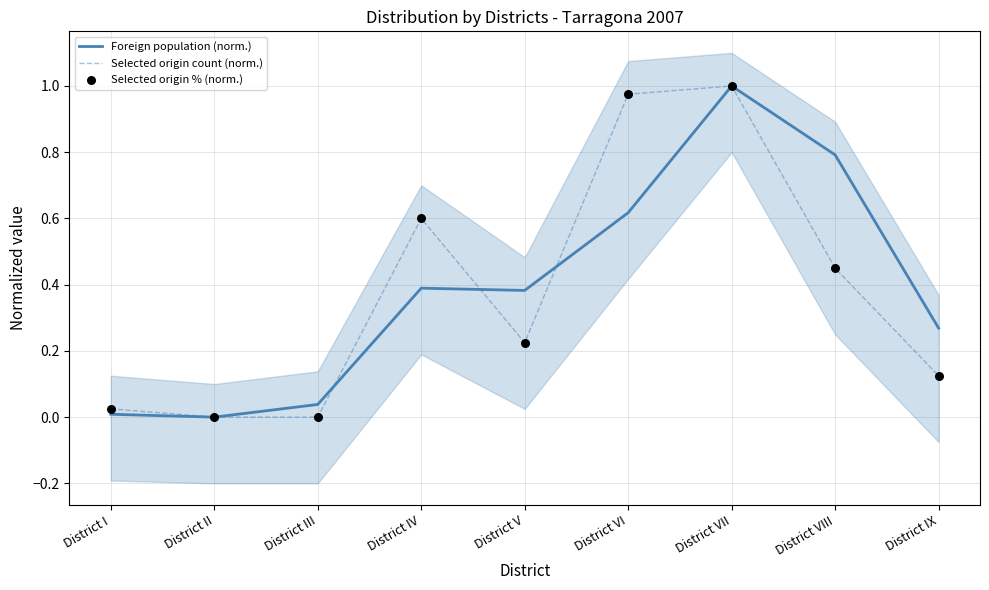

What are all the series names shown in the legend?

Foreign population (norm.), Selected origin count (norm.), Selected origin % (norm.)